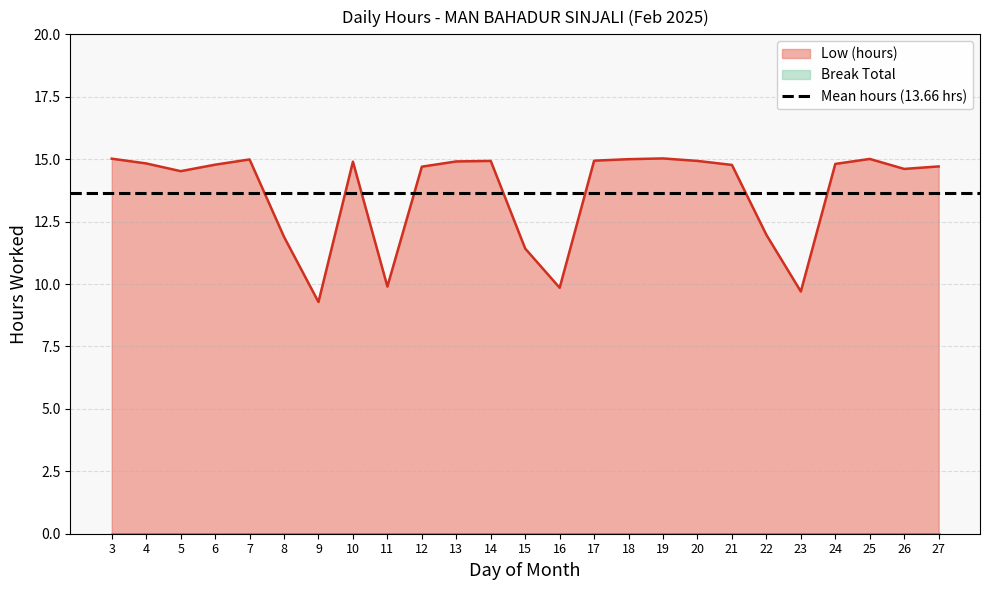

True or false: the data shows 6.9 at 22.

False